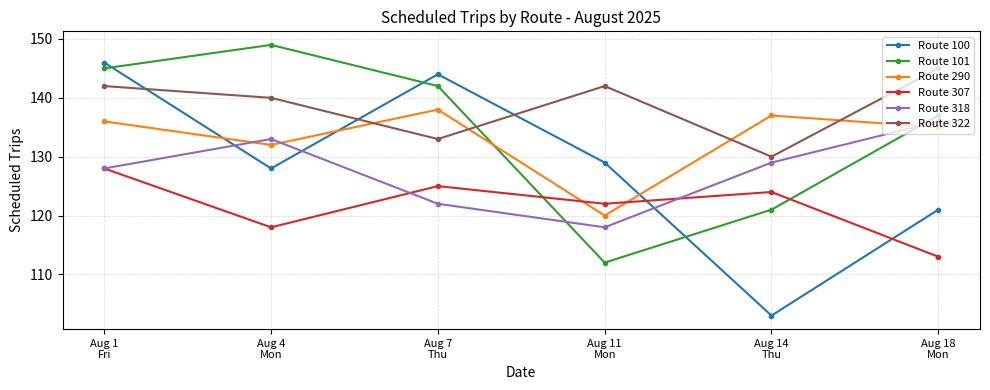

At which category does Route 101 reach its first local peak?

Aug 4
Mon